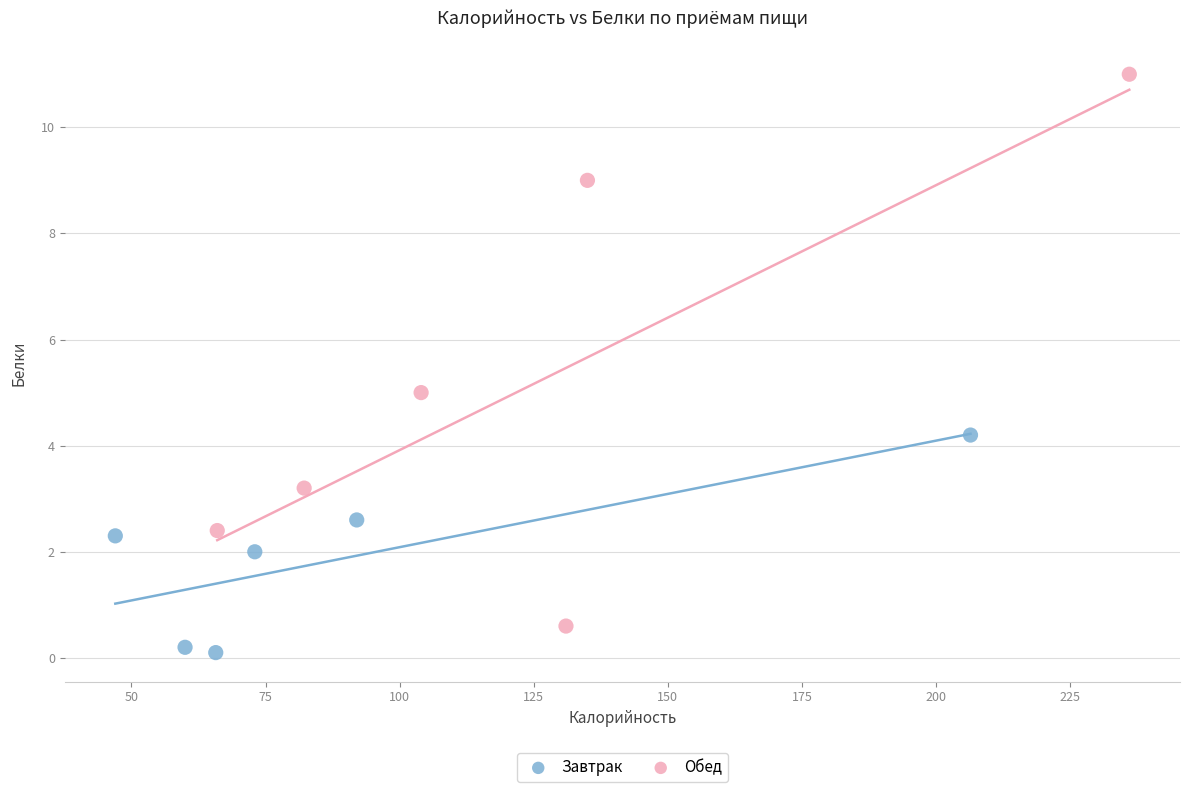

Which series has the widest spread of Y values?

Обед